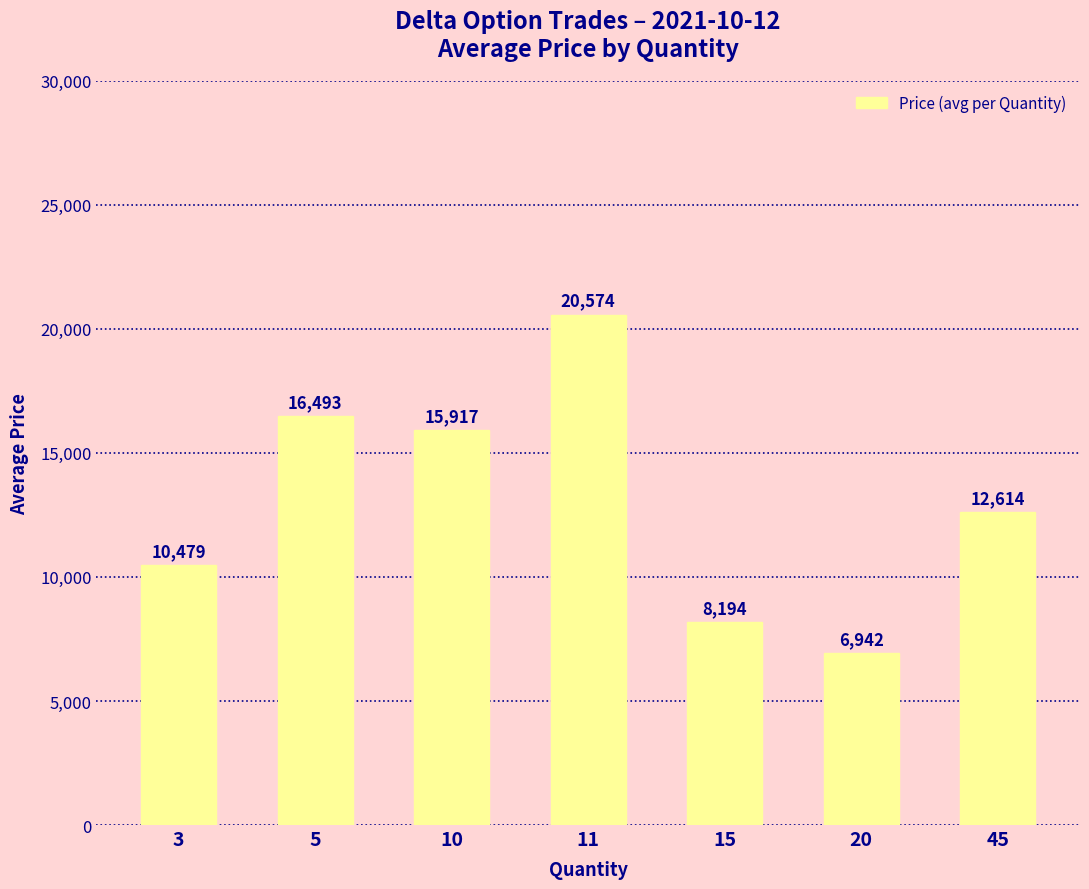

Which label corresponds to the largest value in the chart?

11